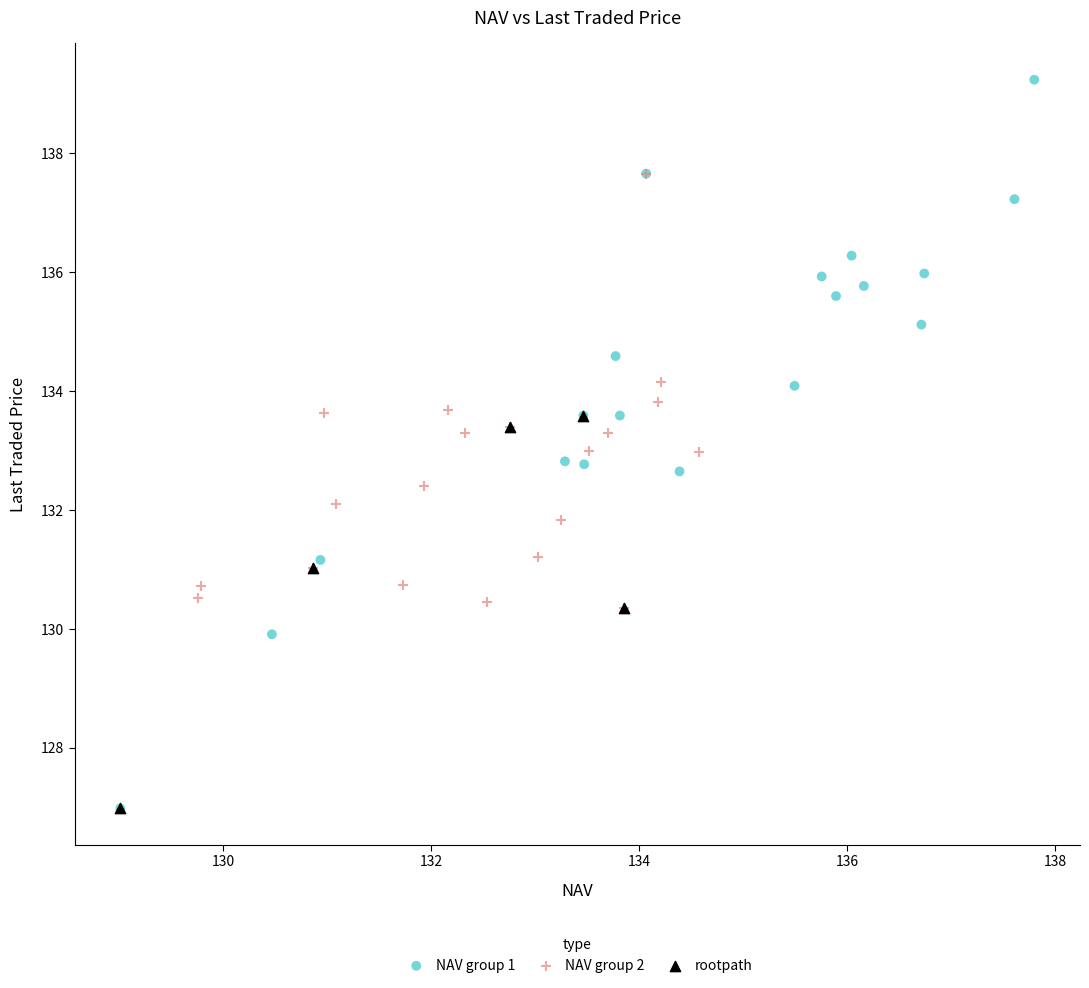

Which series has the largest Y range (max minus min)?

NAV group 1